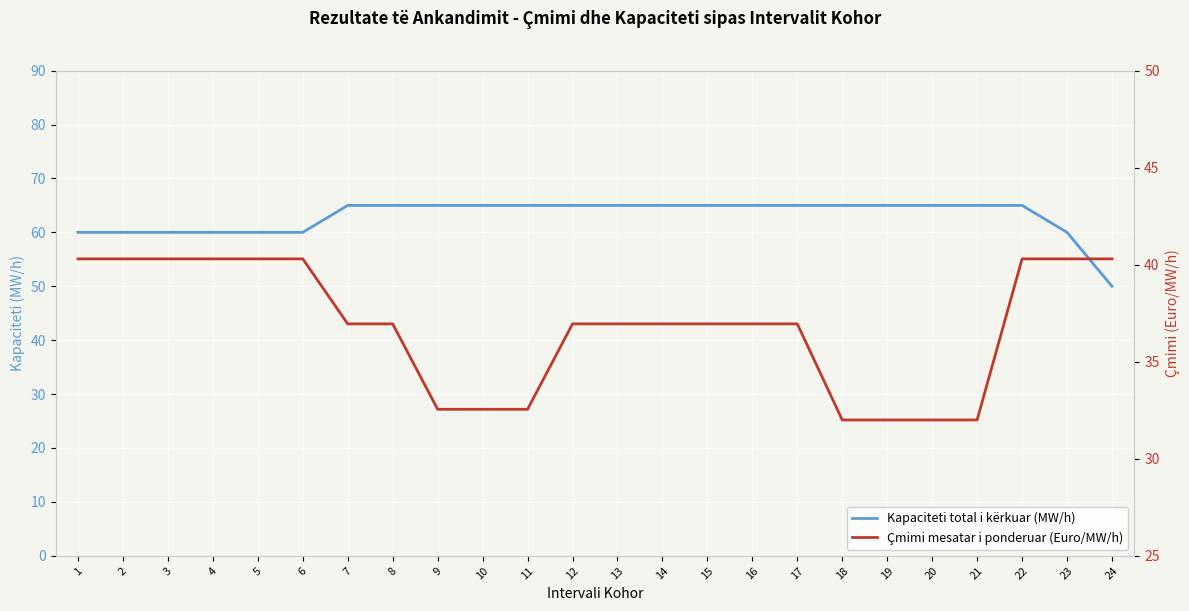

What is the approximate value of Kapaciteti total i kërkuar (MW/h) at 10?

65.0